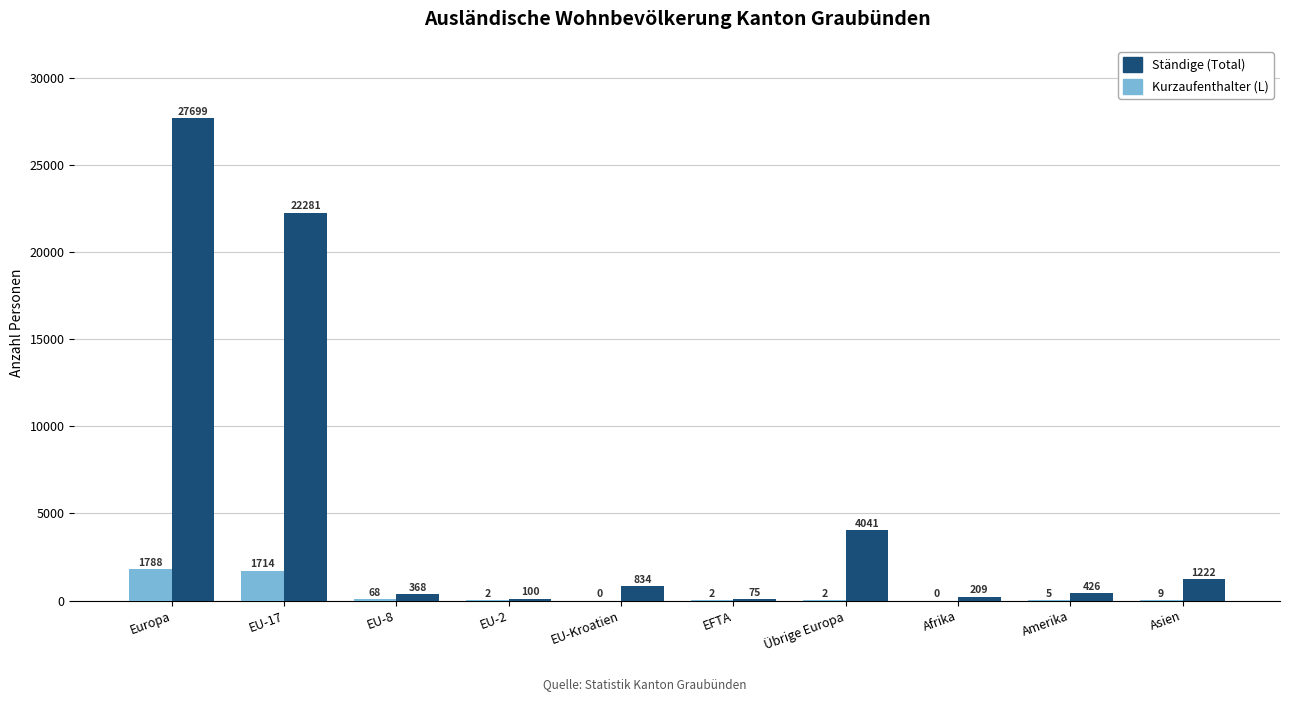

The value of Ständige (Total) at EU-17 is 8302. True or false?

False